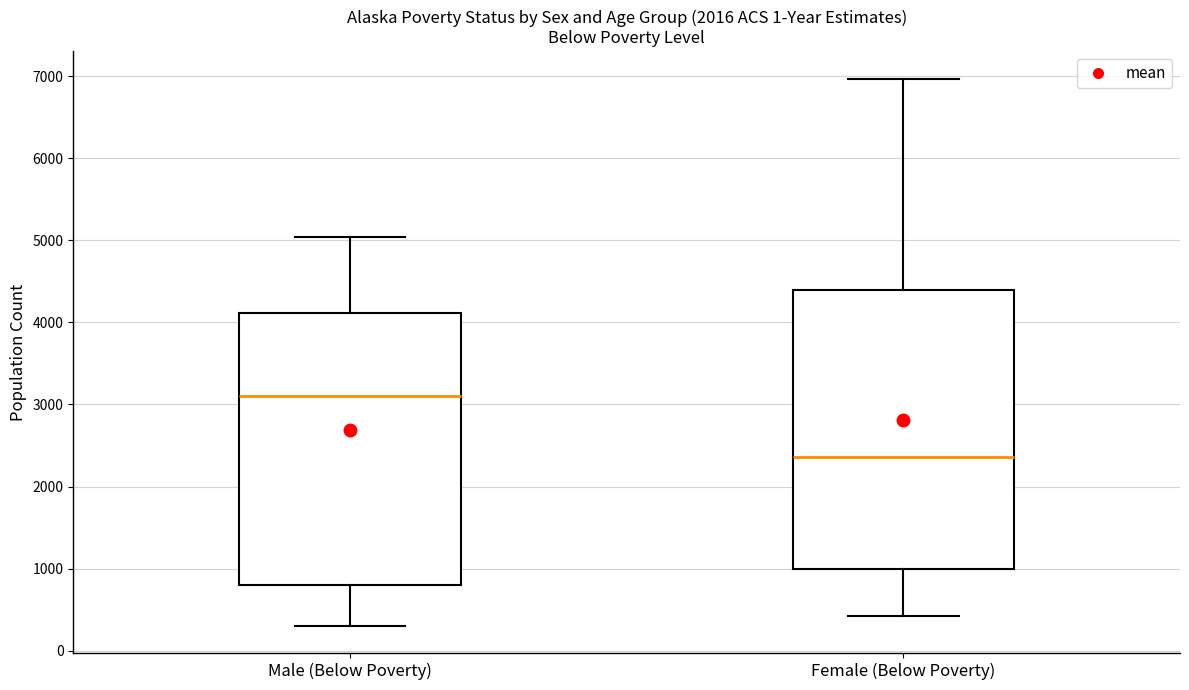

Reading left to right, read every box against the y-axis: the position of its median line, the range the box covers, and the ends of its whiskers. The values are not printed on the chart, so give them approximately, as read against the axis.

Male (Below Poverty): median 3100, box 800 to 4100, whiskers 300 to 5000
Female (Below Poverty): median 2400, box 1000 to 4400, whiskers 400 to 7000